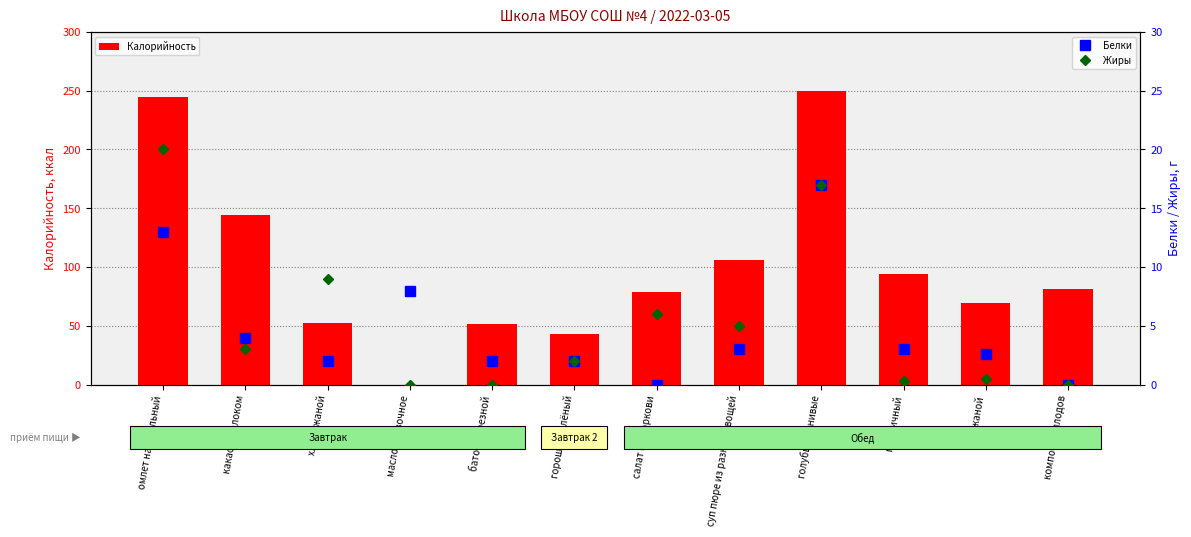

What is the label of the 11th bar from the right?

какао с молоком